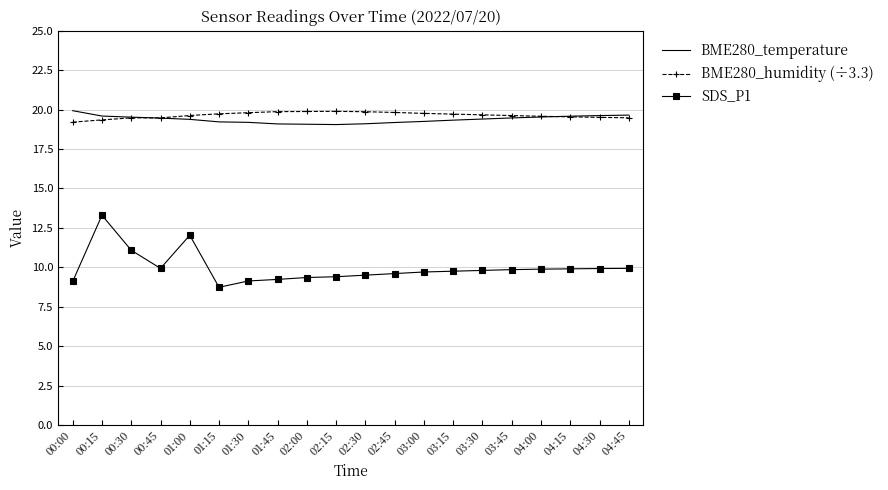

True or false: BME280_humidity (÷3.3) has a value of 9.1 at 01:45.

False